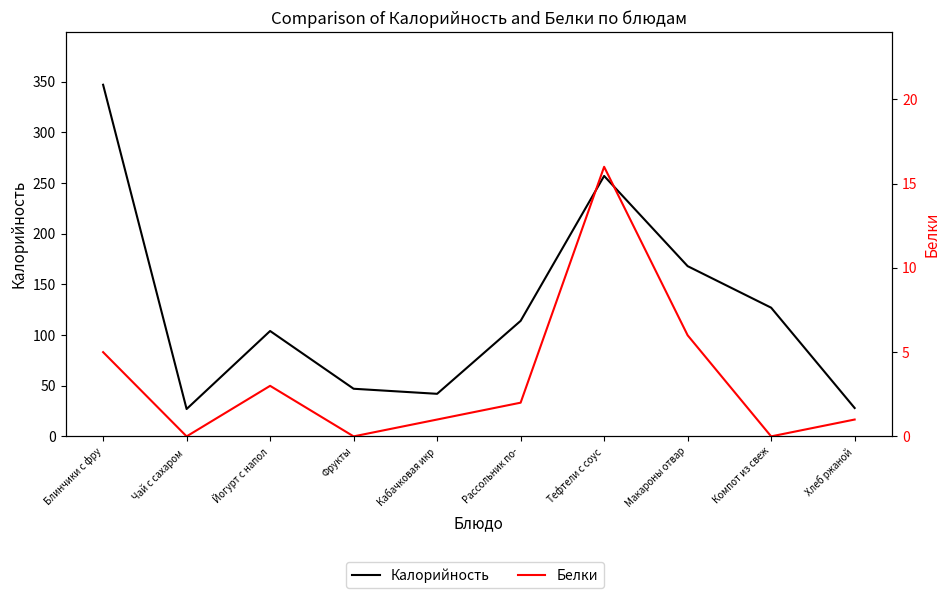

What is the label of the 2nd point from the left?

Чай с сахаром 